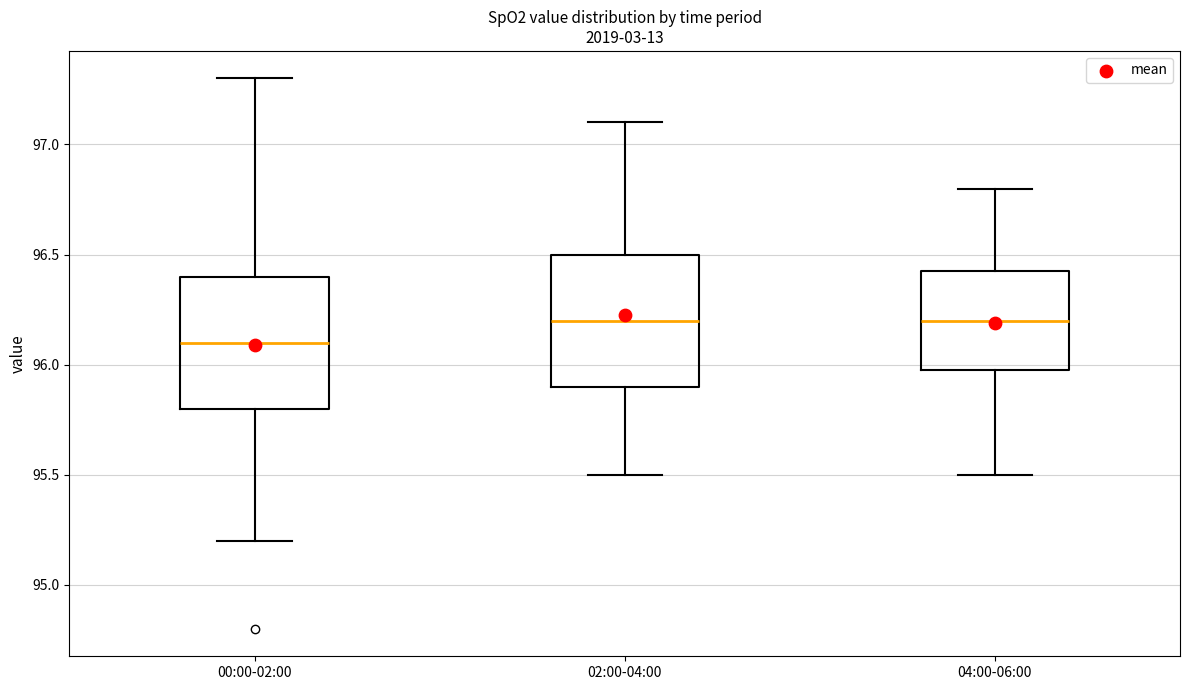

Reading left to right, transcribe this box plot: for each box, give where its median line is, the range the box spans, and where its two whiskers end, as read against the y-axis. The values are not printed on the chart, so give them approximately, as read against the axis.

00:00-02:00: median 96.10, box 95.80 to 96.40, whiskers 95.20 to 97.30
02:00-04:00: median 96.20, box 95.90 to 96.50, whiskers 95.50 to 97.10
04:00-06:00: median 96.20, box 96.00 to 96.45, whiskers 95.50 to 96.80